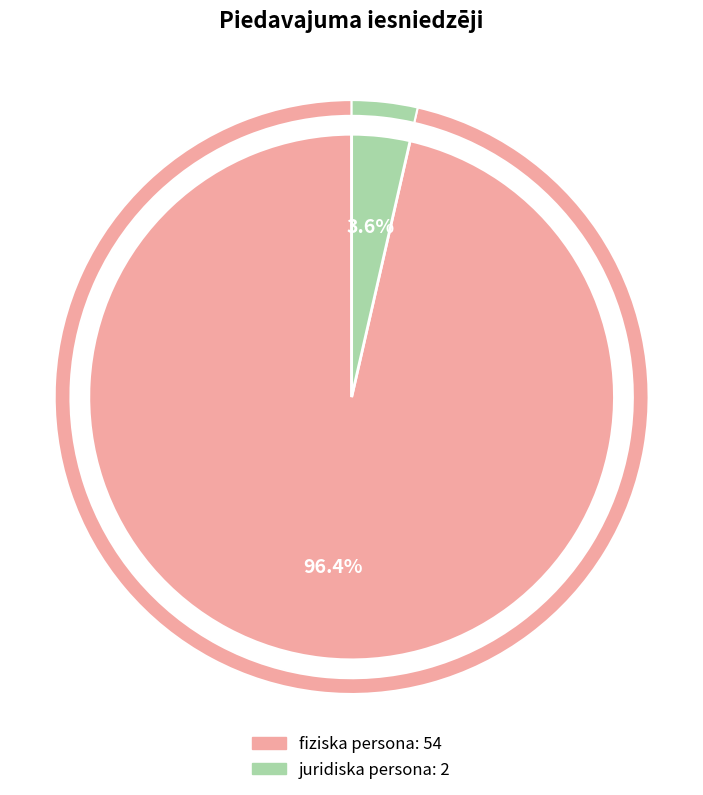

To the nearest percent, what is the combined percentage of juridiska persona and fiziska persona?

100%